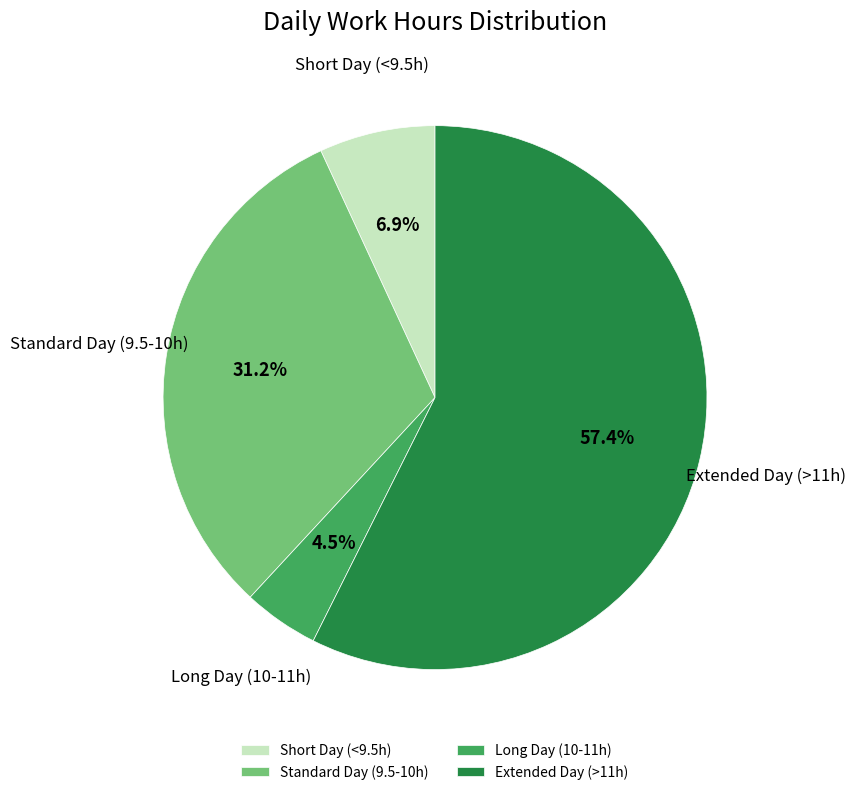

Is the sum of Standard Day (9.5-10h) and Short Day (<9.5h) greater than half?

No